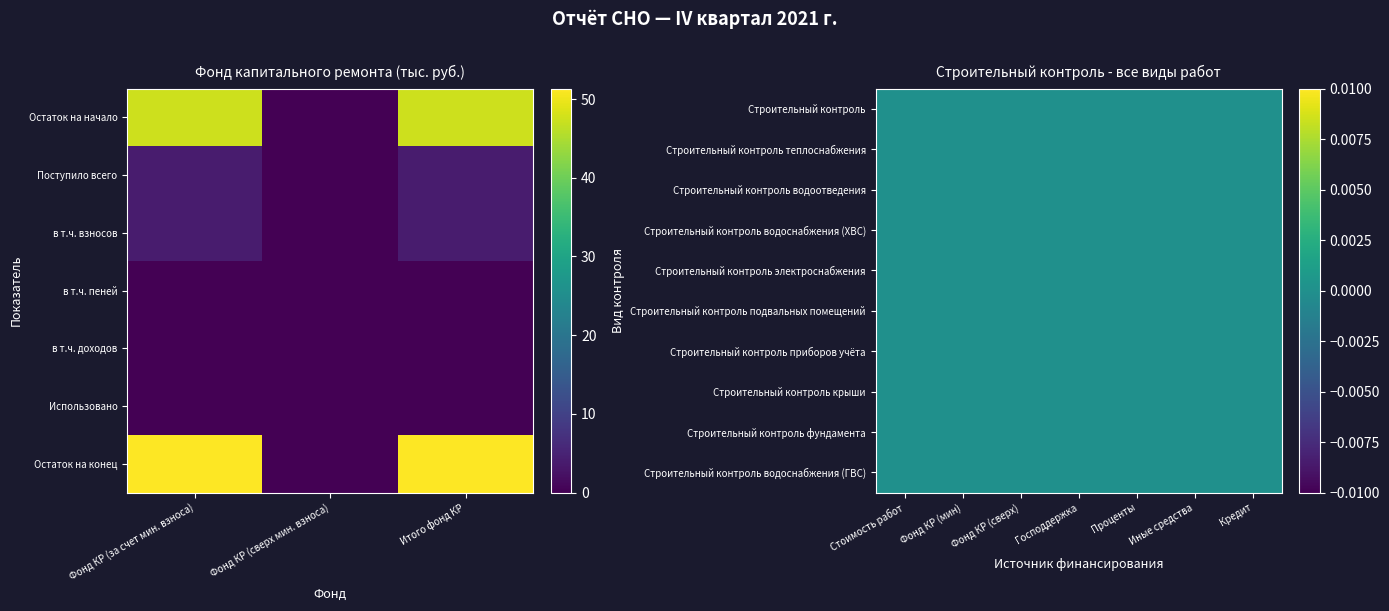

What is the spread (max minus min) of values at Остаток на конец?

51.3